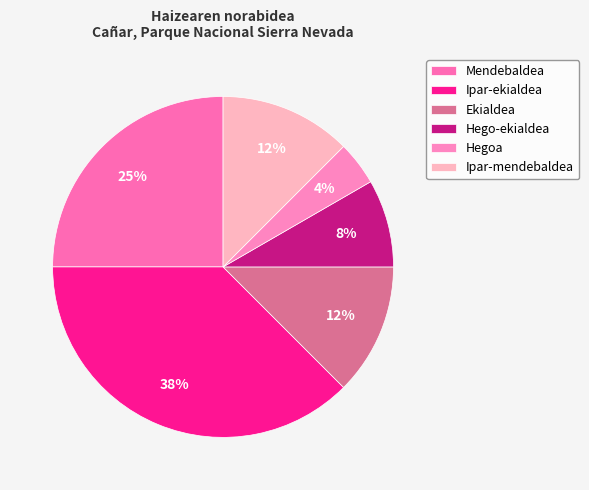

The Hego-ekialdea slice represents 1% of the pie. True or false?

False